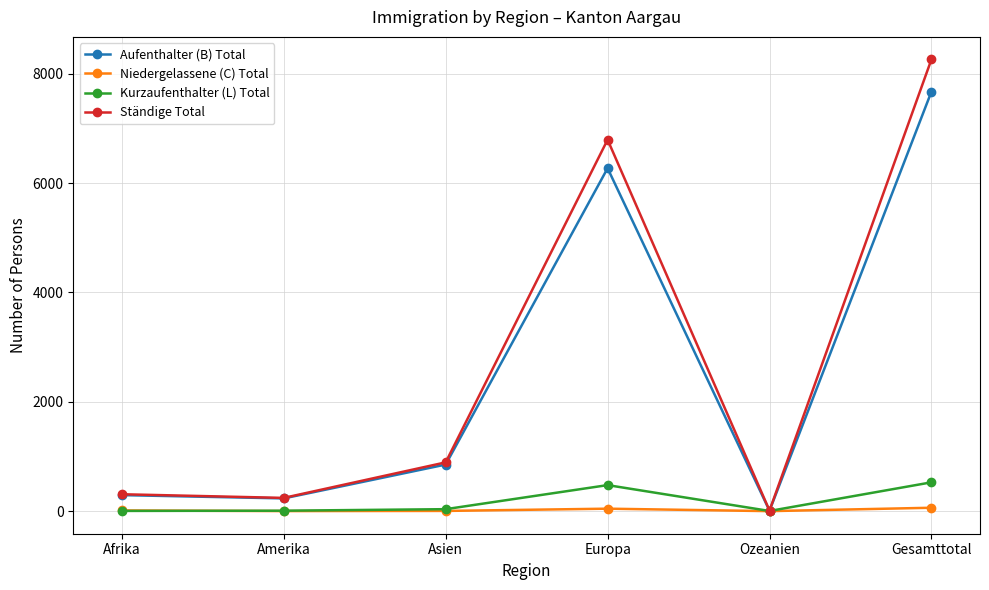

What is the approximate value of Aufenthalter (B) Total at Ozeanien?

8